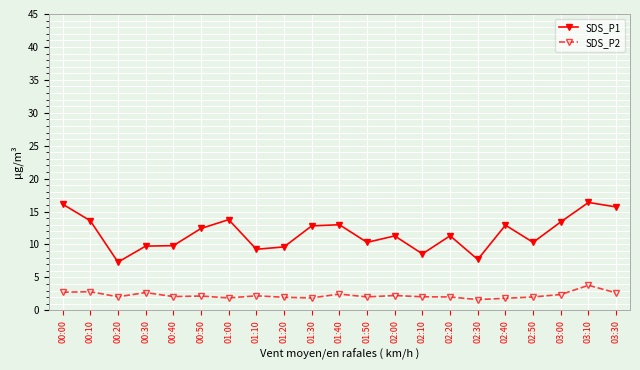

Which series has the largest range (max minus min)?

SDS_P1